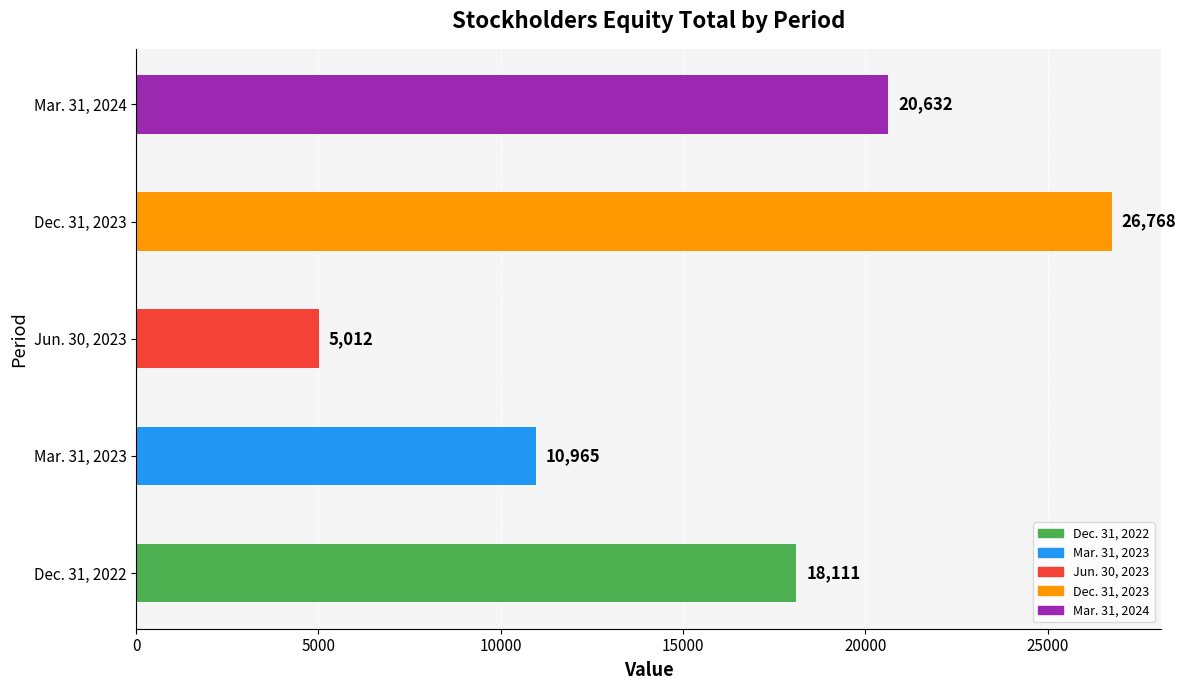

The chart shows a value of 20632 at Mar. 31, 2024. True or false?

True